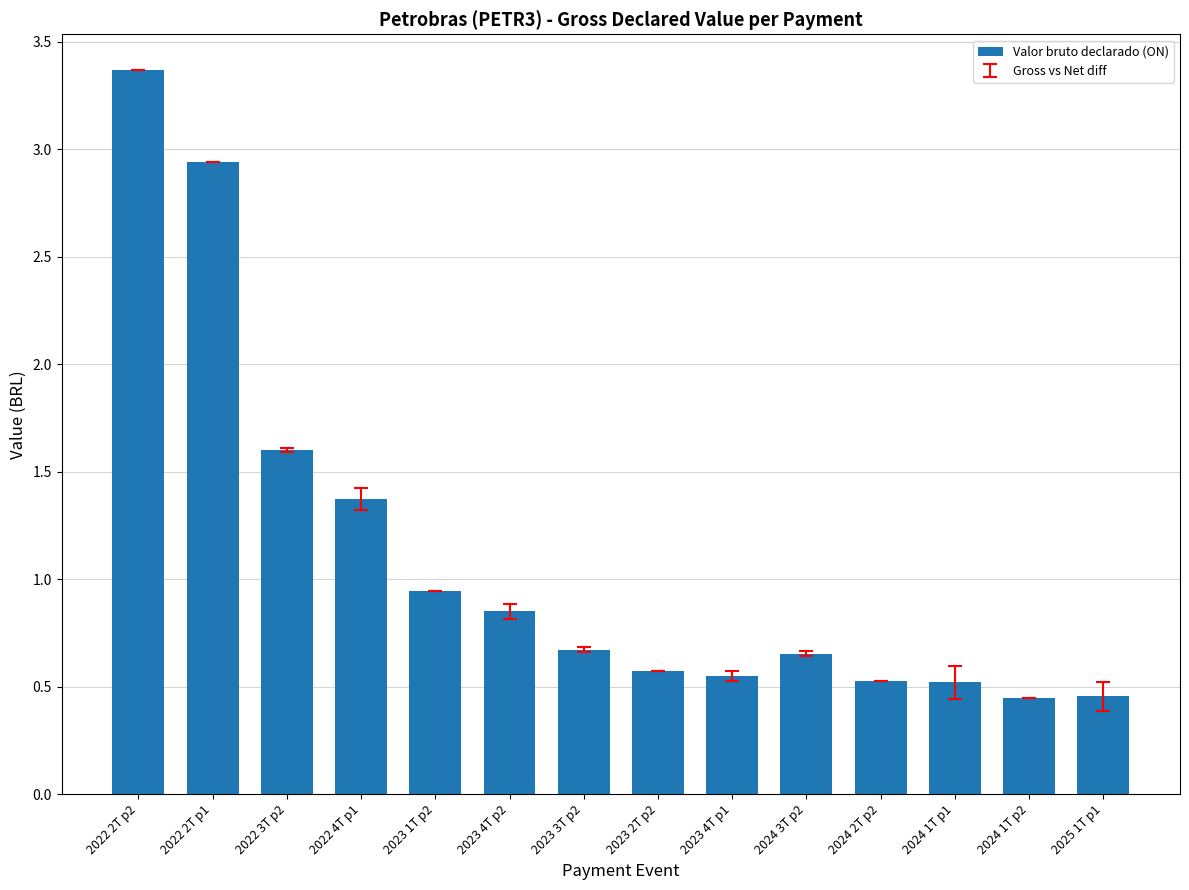

What is the label of the 8th bar from the right?

2023 3T p2